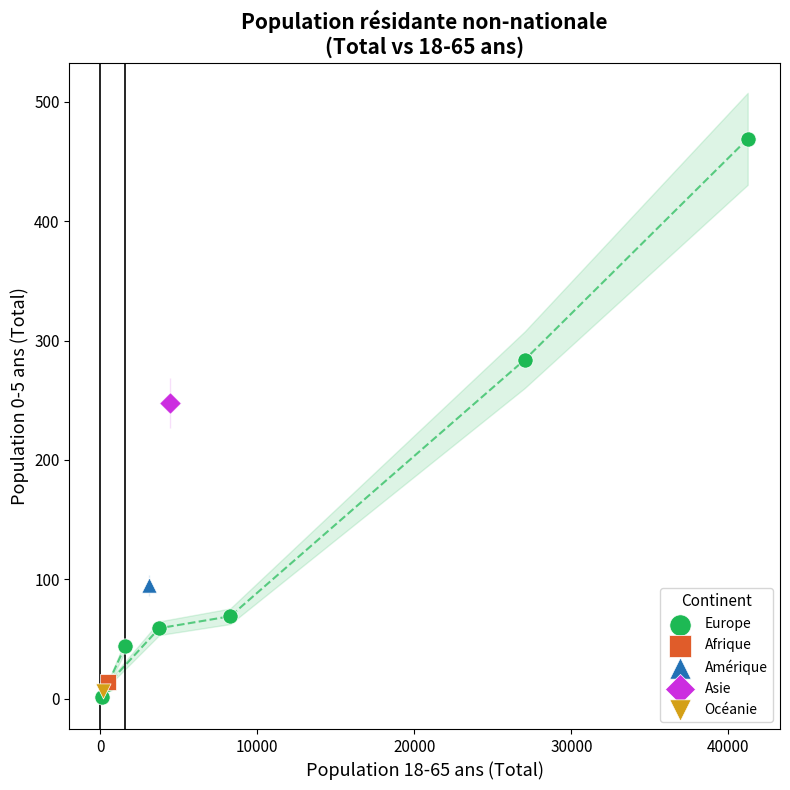

What are all the series names shown in the legend?

Europe, Afrique, Amérique, Asie, Océanie